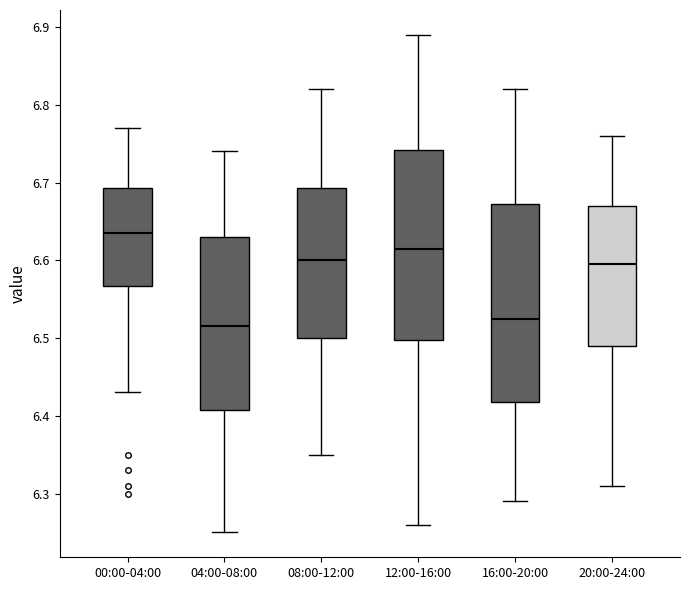

Where is the lower edge of the box for 04:00-08:00 on the y-axis? The values are not printed on the chart, so give them approximately, as read against the axis.

6.41